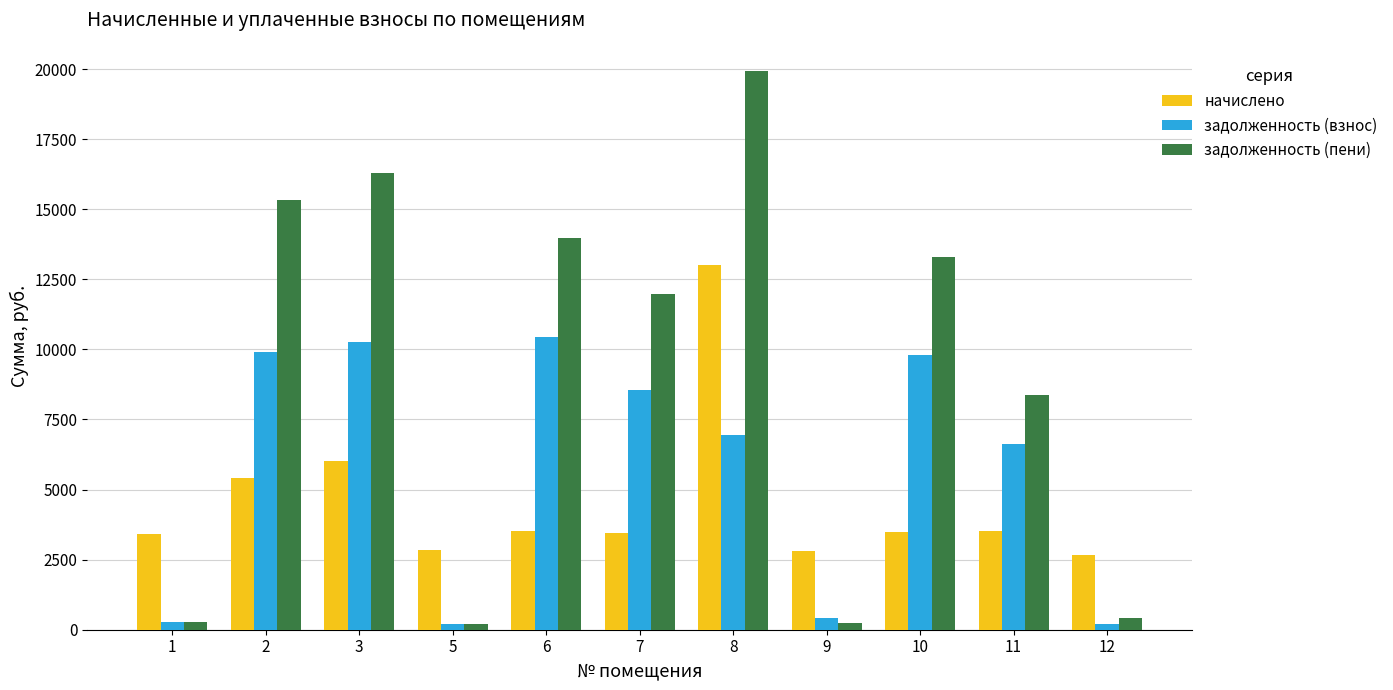

How many series are shown in this chart?

3